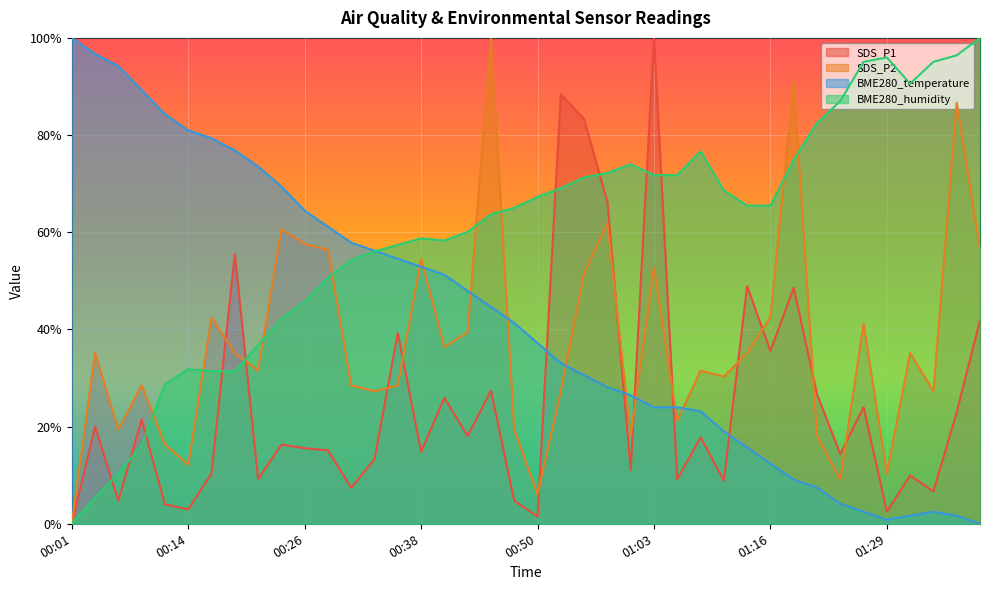

At which category is the sum across all series the highest?

01:03